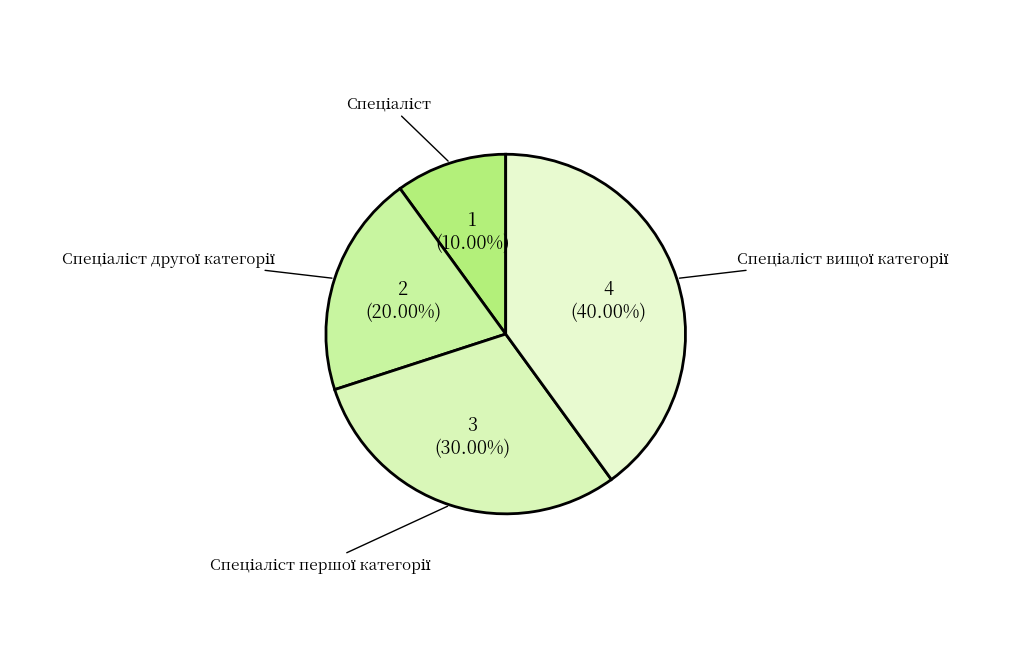

Is there a majority slice in this chart?

No